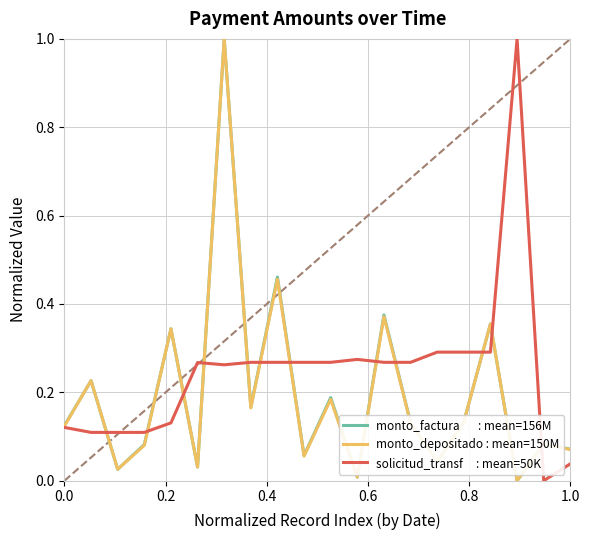

What is the greatest value displayed?

1.0